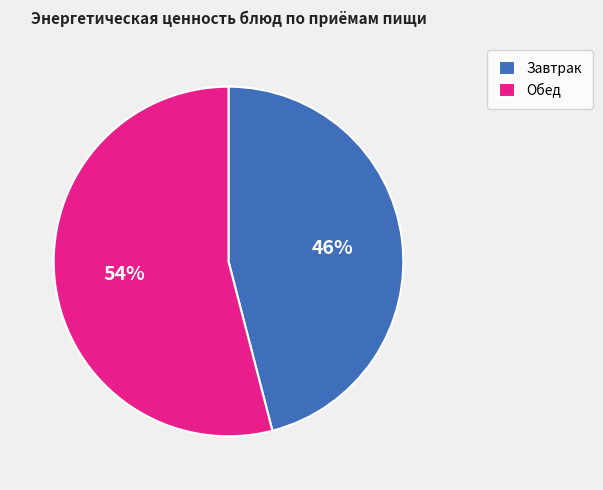

Count the number of slices in the pie.

2